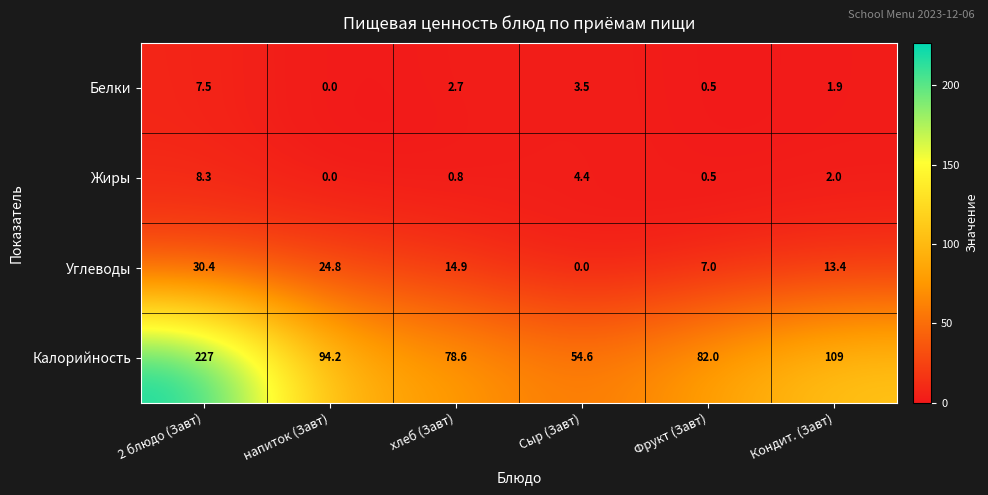

List the labels in order of Углеводы value, largest first.

2 блюдо (Завт), напиток (Завт), хлеб (Завт), Кондит. (Завт), Фрукт (Завт), Сыр (Завт)